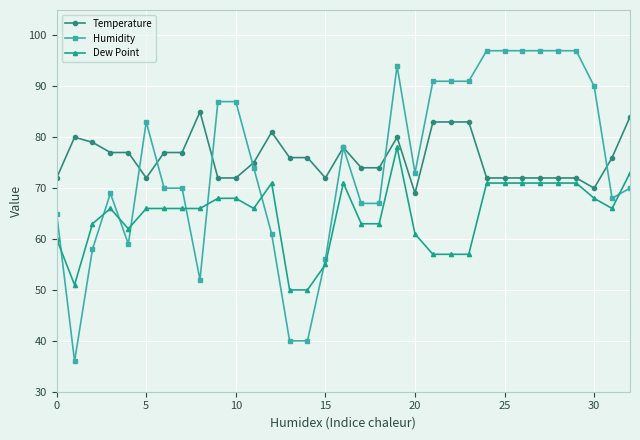

How many lines are shown in the chart?

3